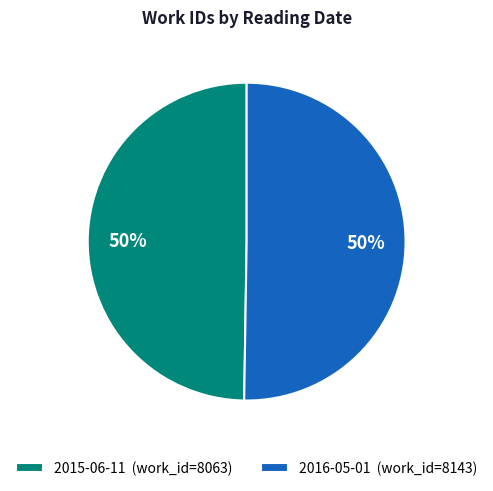

What is the ratio of the value at 2016-05-01 to the value at 2015-06-11?

1.0